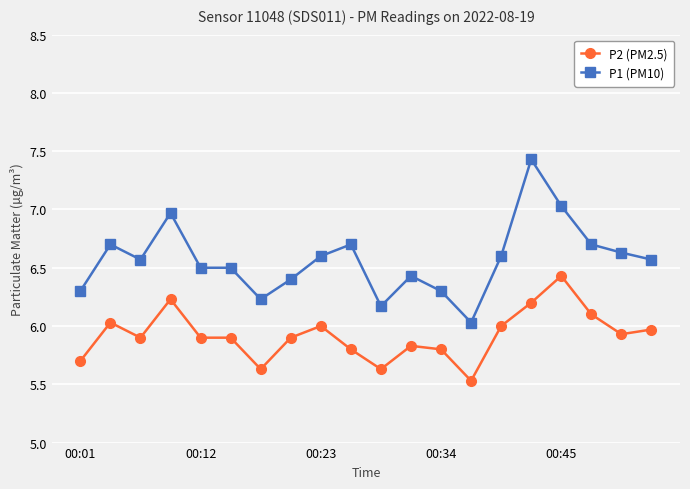

True or false: P2 (PM2.5) and P1 (PM10) cross at least once.

False